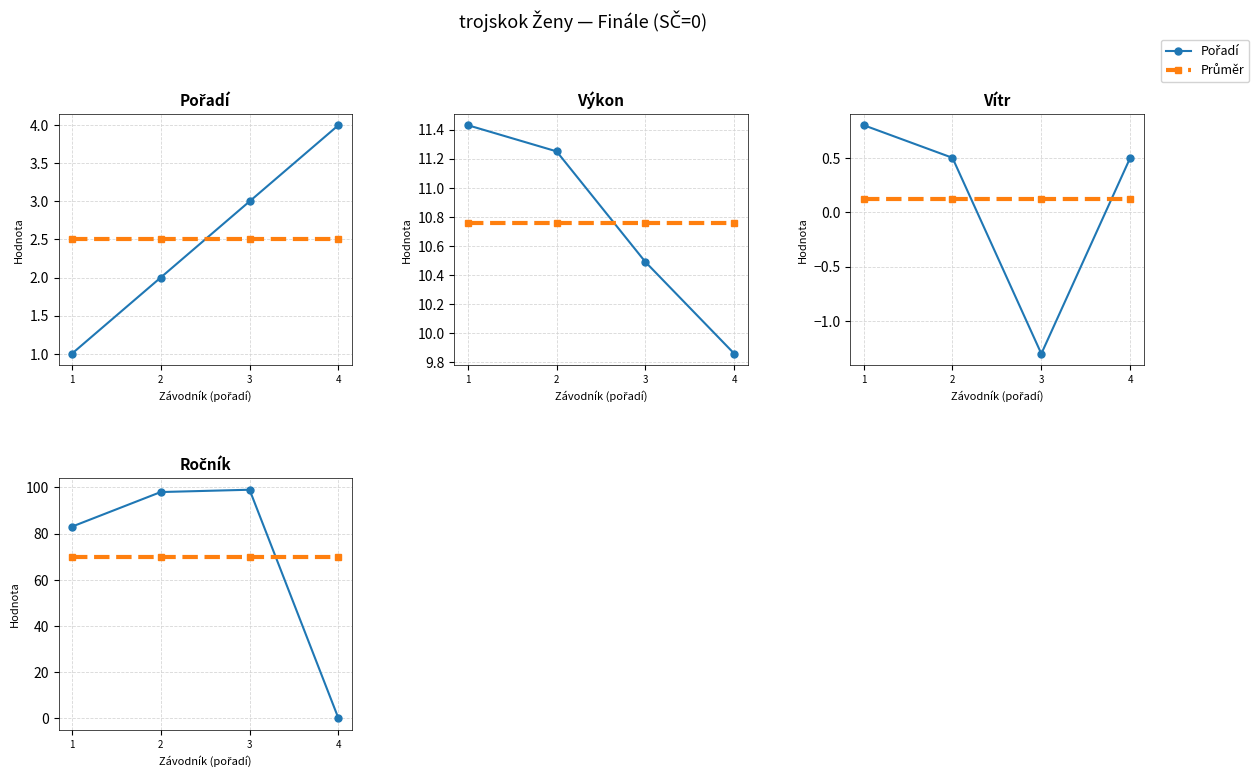

How many intersections are there between Pořadí and ročník?

1